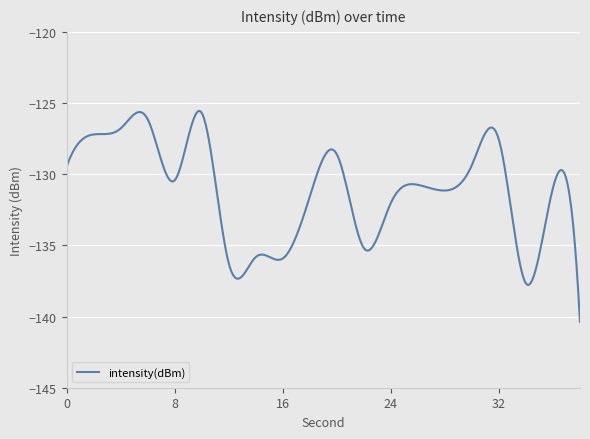

Is this an area chart (filled region under the line)?

No